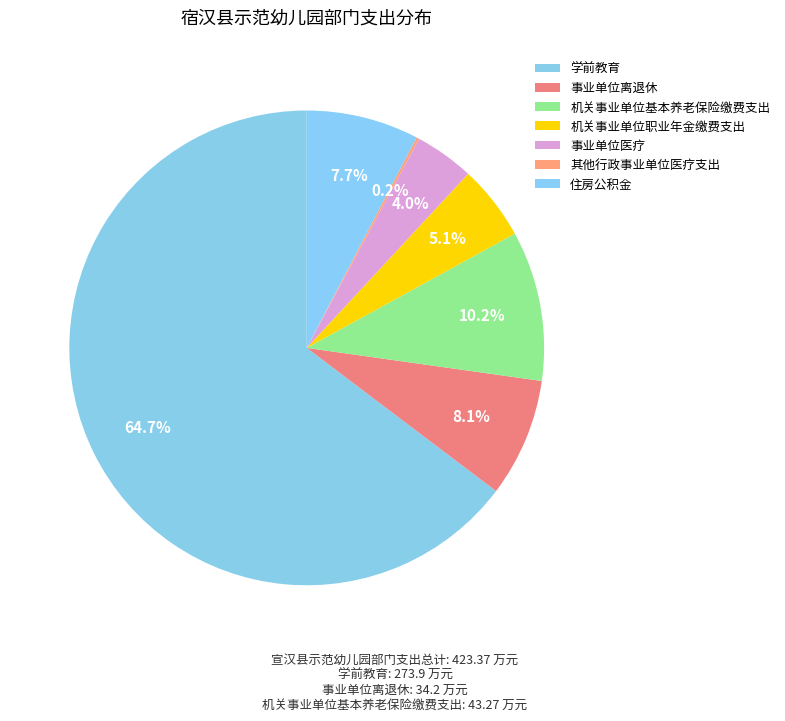

What percentage is the 机关事业单位基本养老保险缴费支出 slice, to the nearest percent?

10%